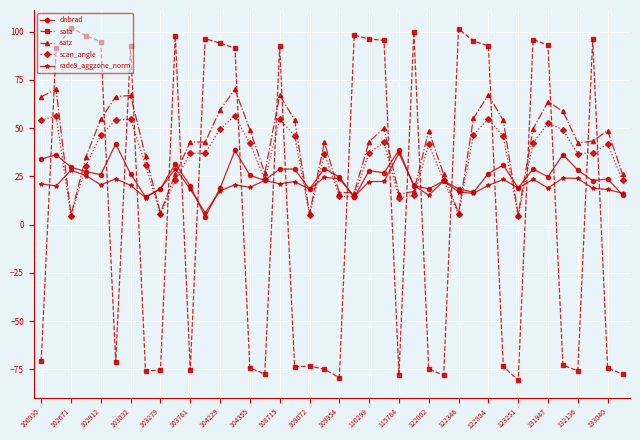

What is the value of the dnbrad point at the 28th from the left?

22.6